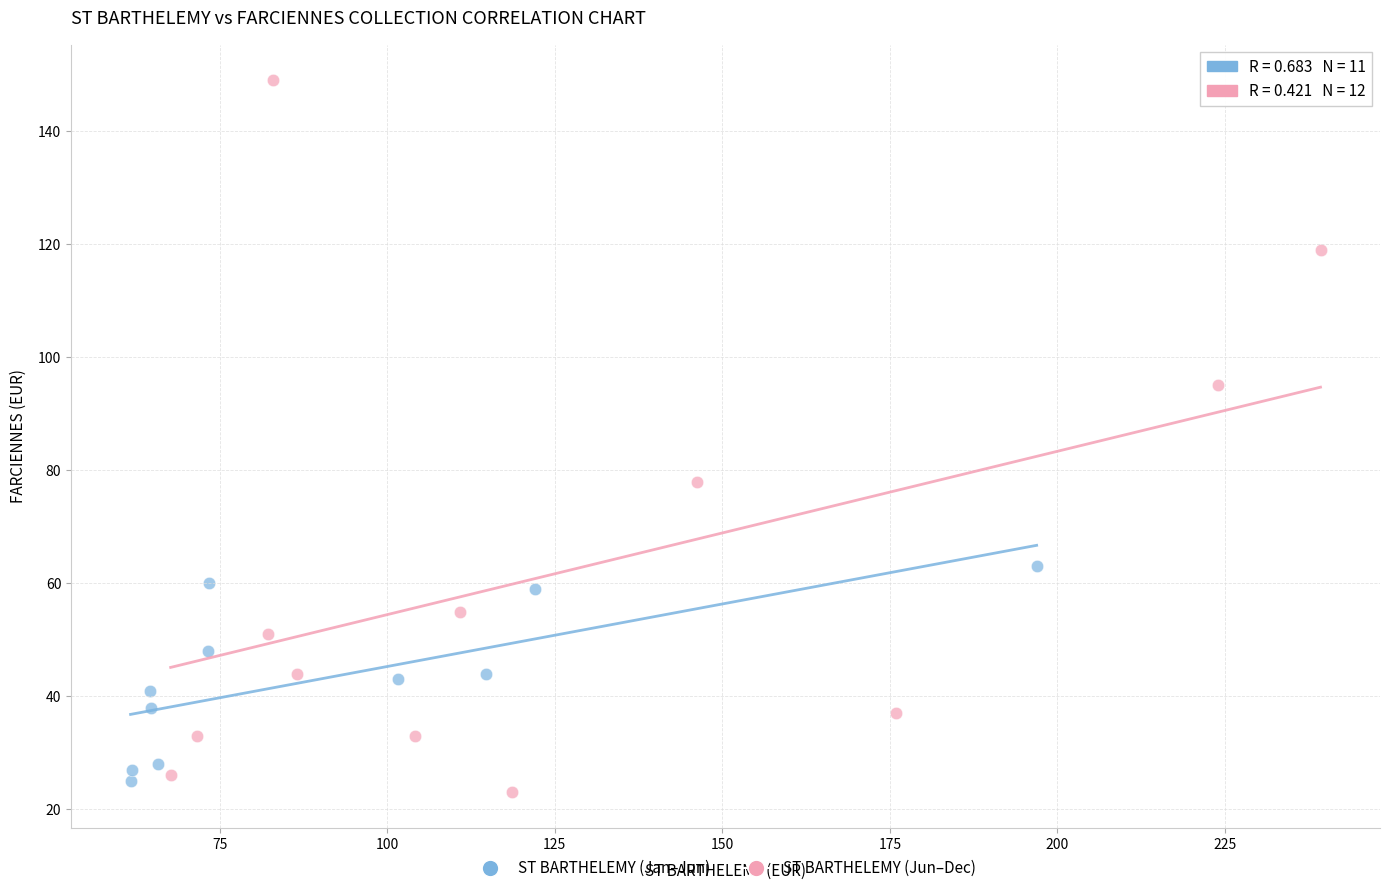

Which series reaches the maximum Y coordinate?

ST BARTHELEMY (Jun–Dec)